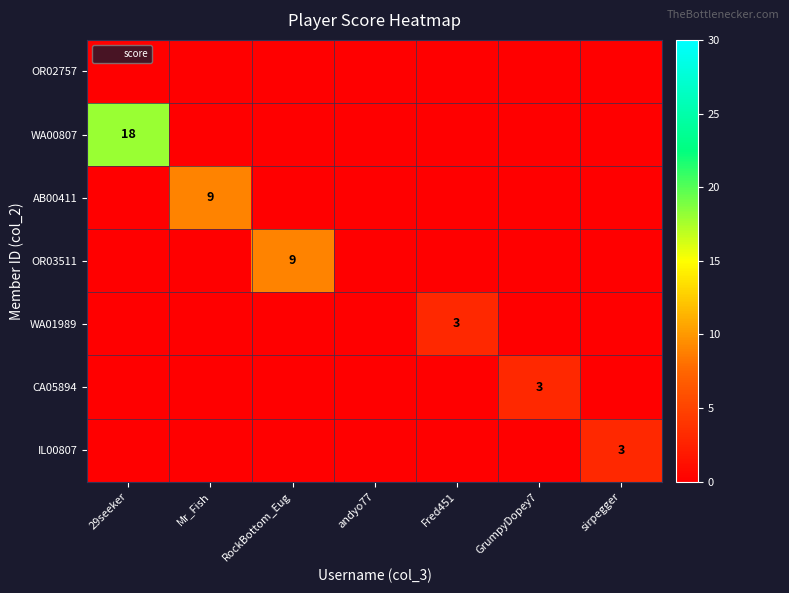

Is the value of CA05894 at andyo77 greater than the value of WA00807 at Mr_Fish?

No